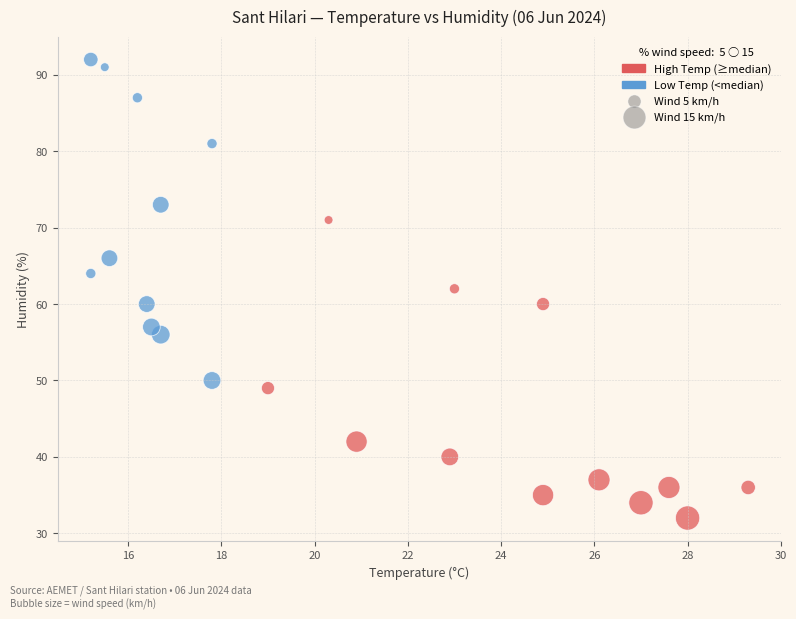

Which series contains the highest Y value?

Low Temp (<median)